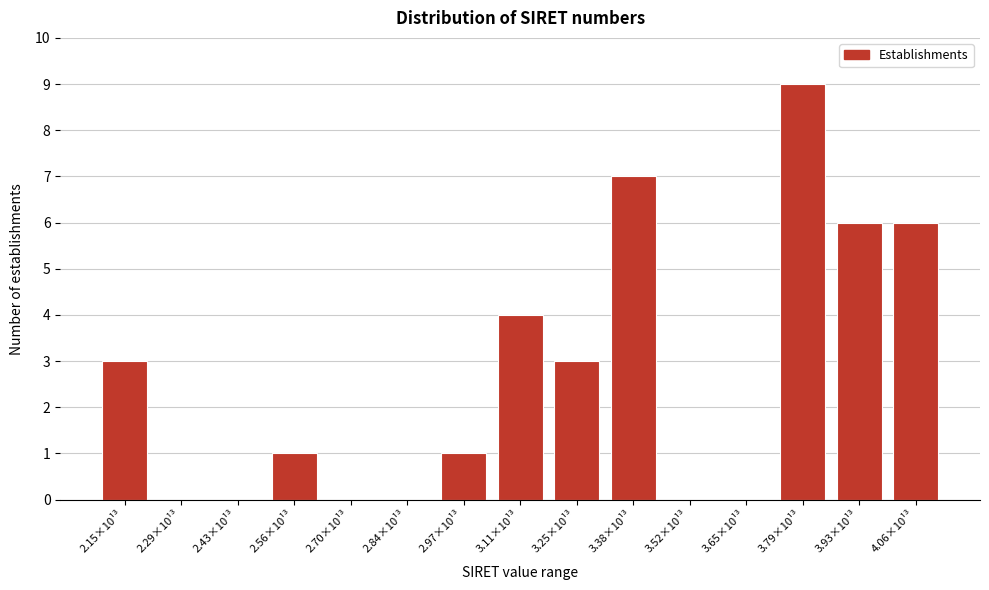

Reading left to right, what are all the values shown in this chart?

2.15×10¹³=3	2.29×10¹³=0	2.43×10¹³=0	2.56×10¹³=1	2.70×10¹³=0	2.84×10¹³=0	2.97×10¹³=1	3.11×10¹³=4	3.25×10¹³=3	3.38×10¹³=7	3.52×10¹³=0	3.65×10¹³=0	3.79×10¹³=9	3.93×10¹³=6	4.06×10¹³=6